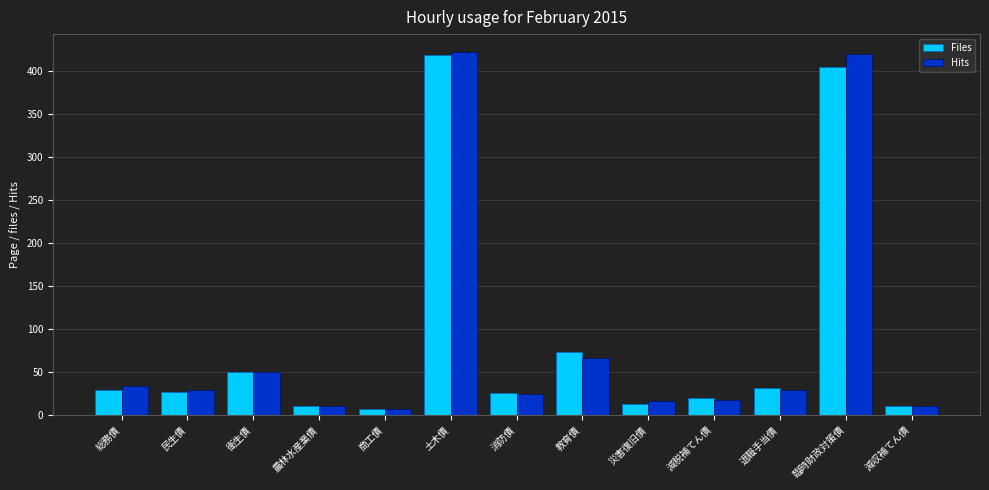

What is the difference between the maximum and second lowest values in the Files series?

408.8